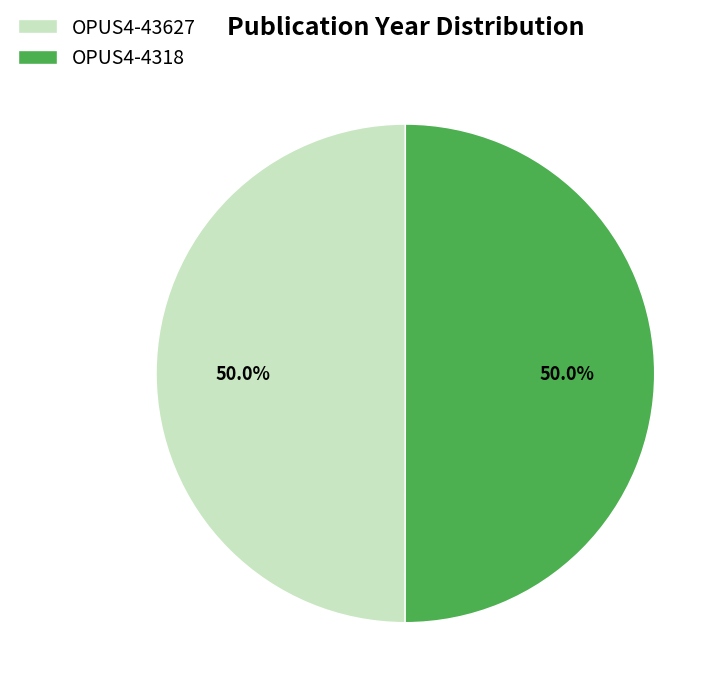

Approximately how many times larger is the value at OPUS4-43627 compared to OPUS4-4318?

1.0